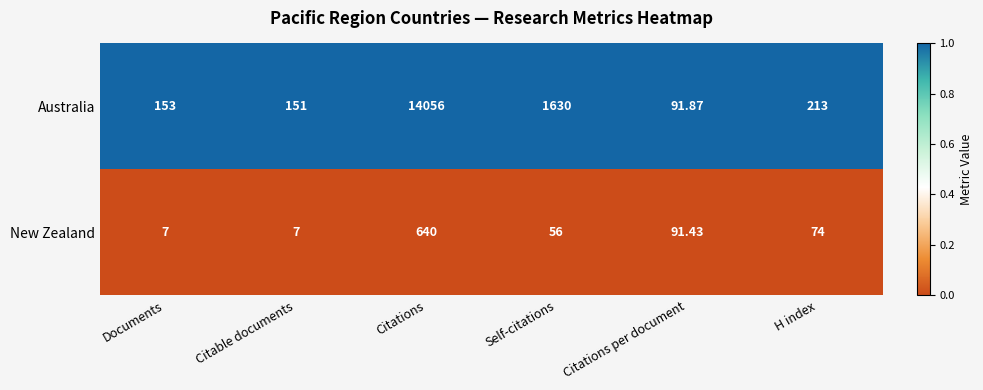

Rank the series by their maximum value, from lowest to highest.

New Zealand, Australia